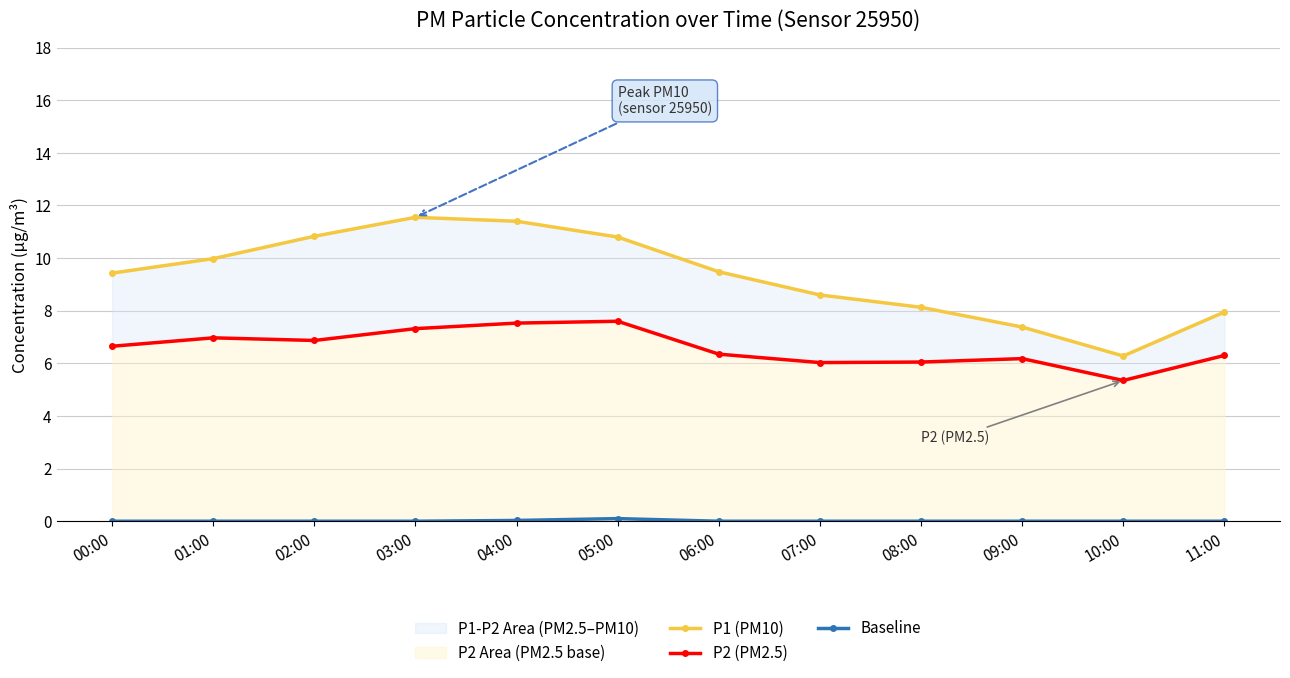

Which category has the highest value in the P1 (PM10) series?

03:00